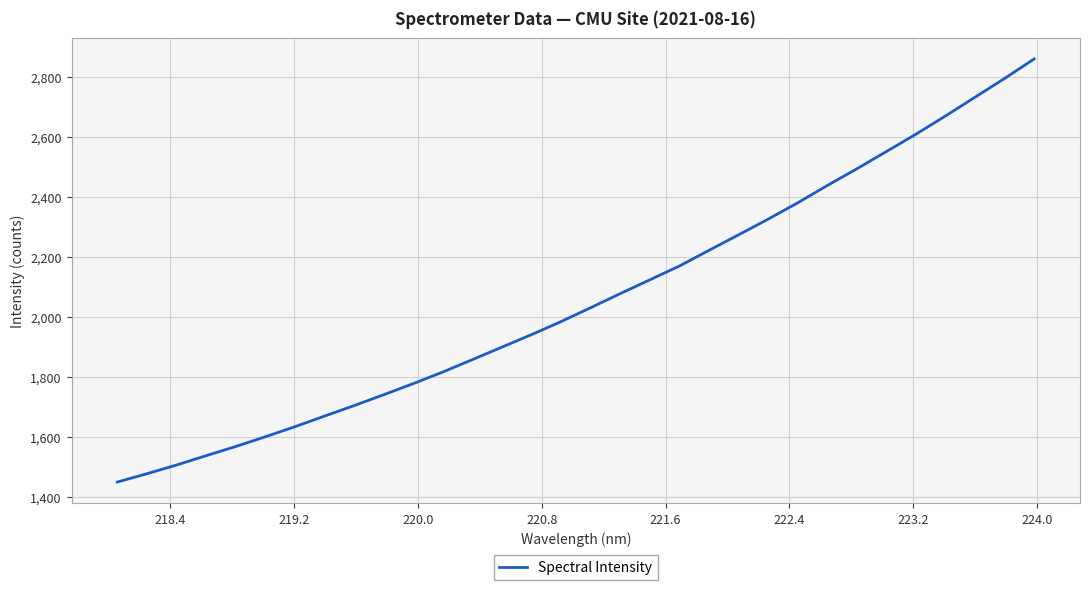

What is the minimum value shown in the chart?

1451.1